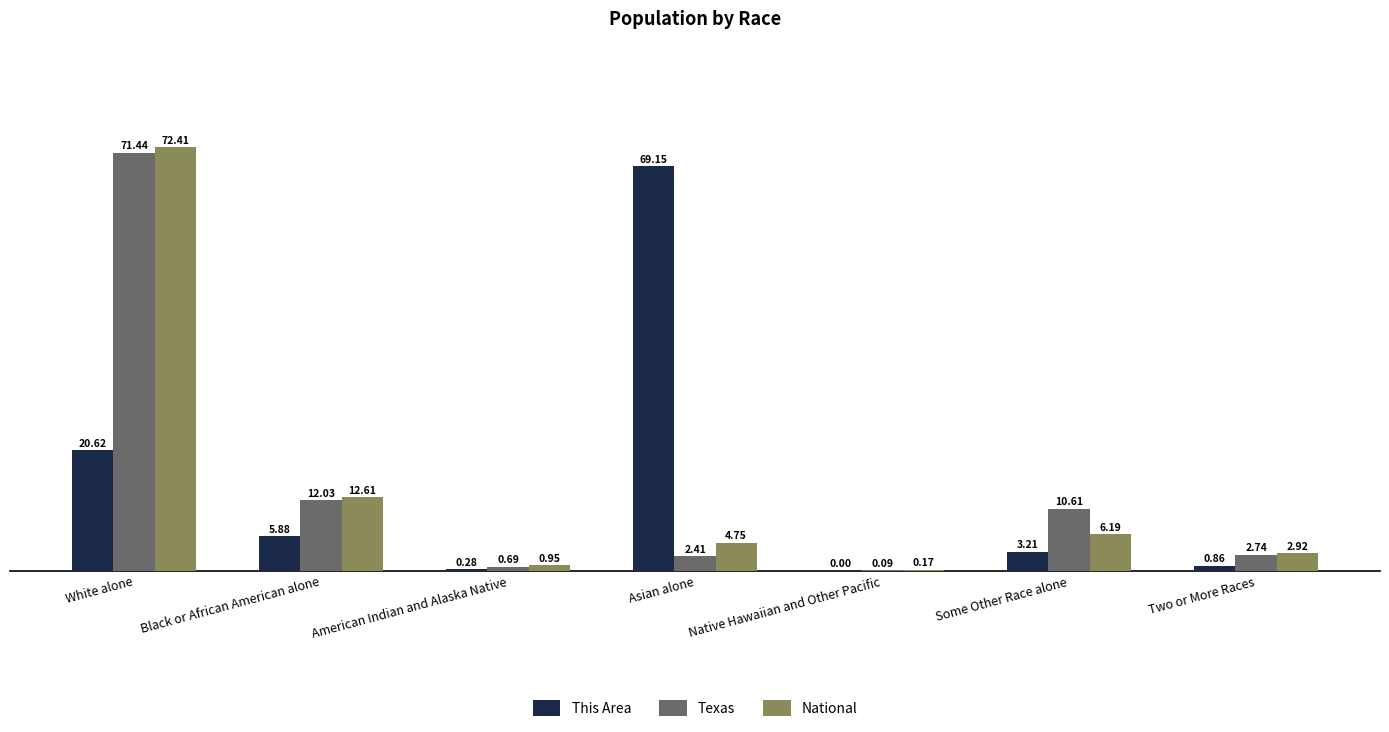

At which label does This Area reach its peak?

Asian alone